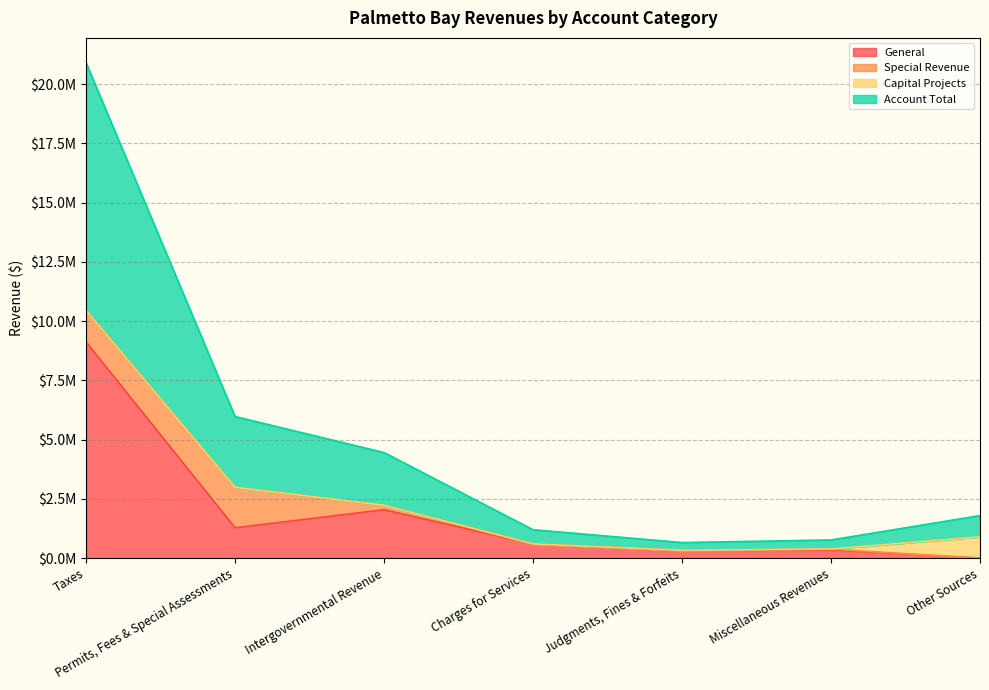

Where does the Account Total series first go above 1794000?

Taxes